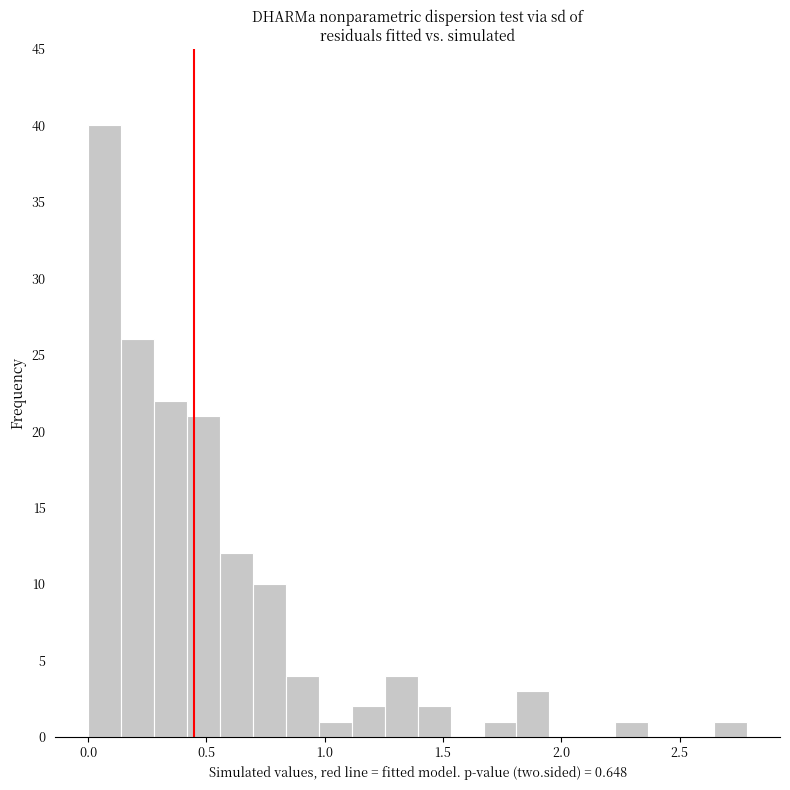

Read against the x-axis, roughly where is the centre of the tallest bar?

0.05